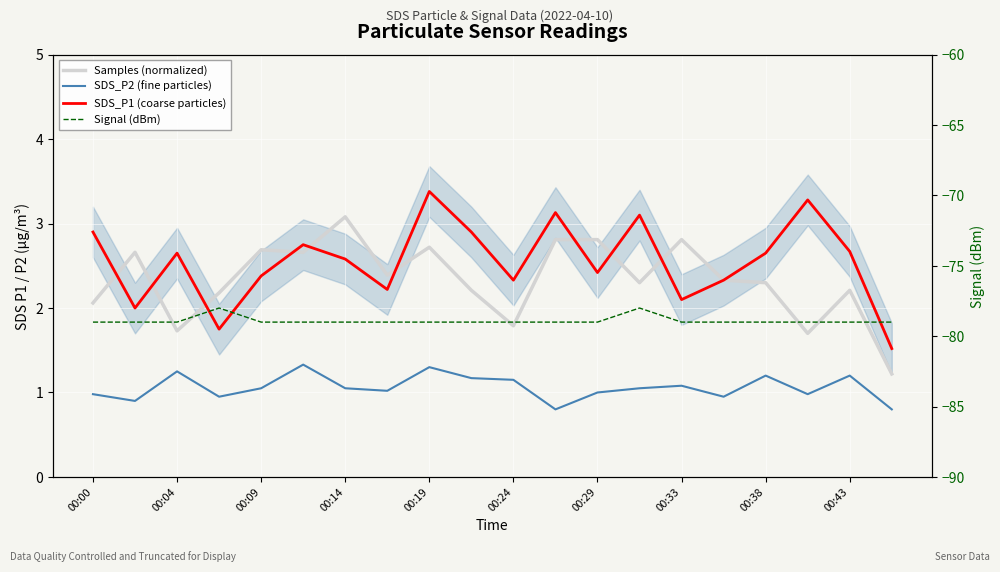

How many data points in SDS_P2 (fine particles) are less than 1?

7